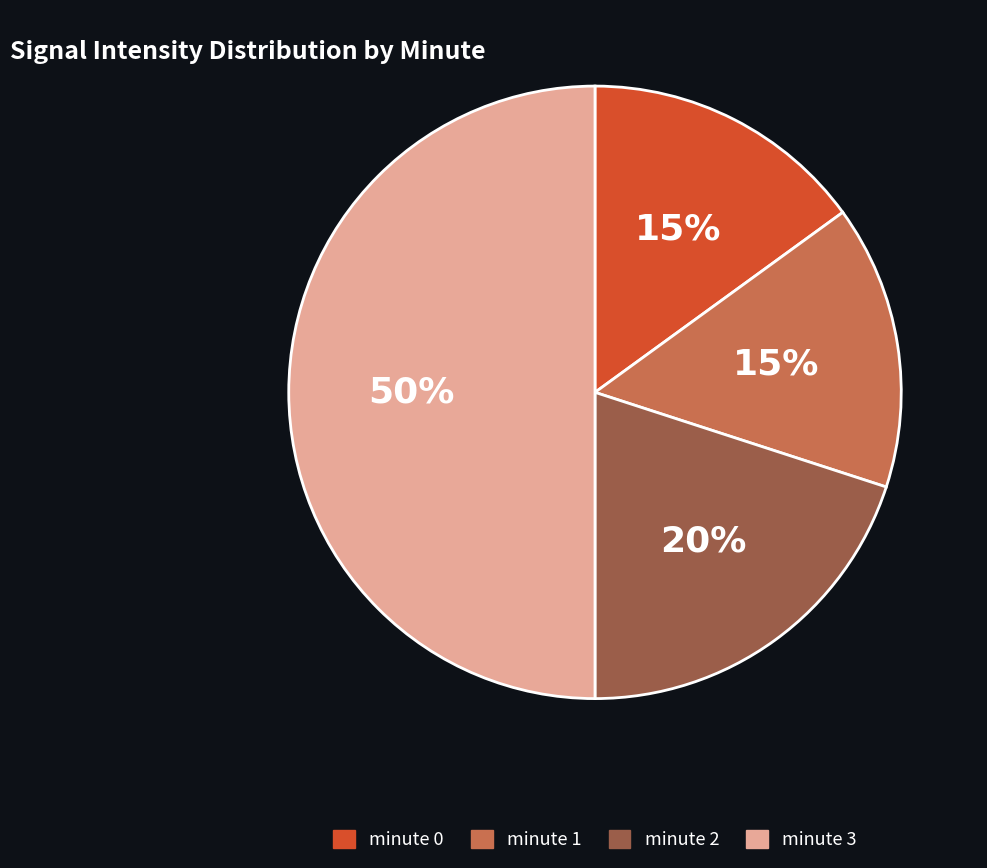

What is the largest slice in the pie chart?

minute 3